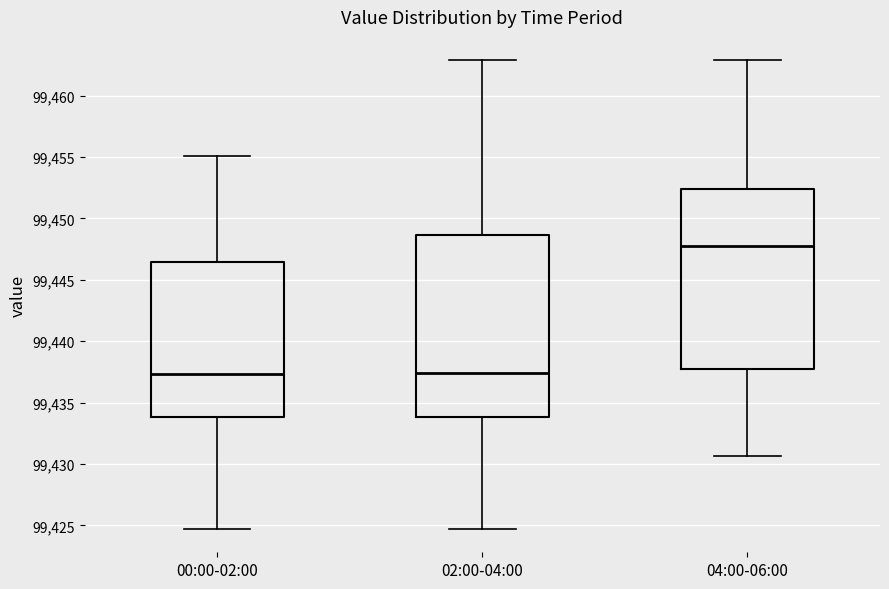

Reading left to right, transcribe this box plot: for each box, give where its median line is, the range the box spans, and where its two whiskers end, as read against the y-axis. The values are not printed on the chart, so give them approximately, as read against the axis.

00:00-02:00: median 99437.5, box 99434.0 to 99446.5, whiskers 99424.5 to 99455.0
02:00-04:00: median 99437.5, box 99434.0 to 99448.5, whiskers 99424.5 to 99463.0
04:00-06:00: median 99448.0, box 99437.5 to 99452.5, whiskers 99430.5 to 99463.0